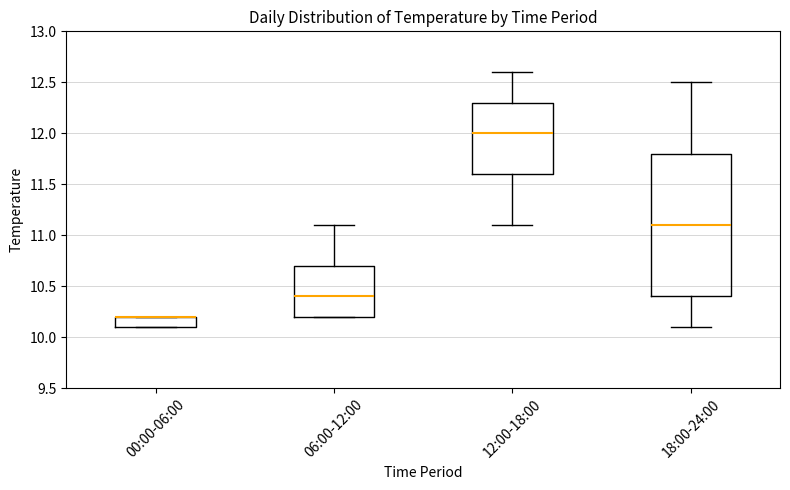

Where does the median line of the box for 18:00-24:00 sit on the y-axis? The values are not printed on the chart, so give them approximately, as read against the axis.

11.1